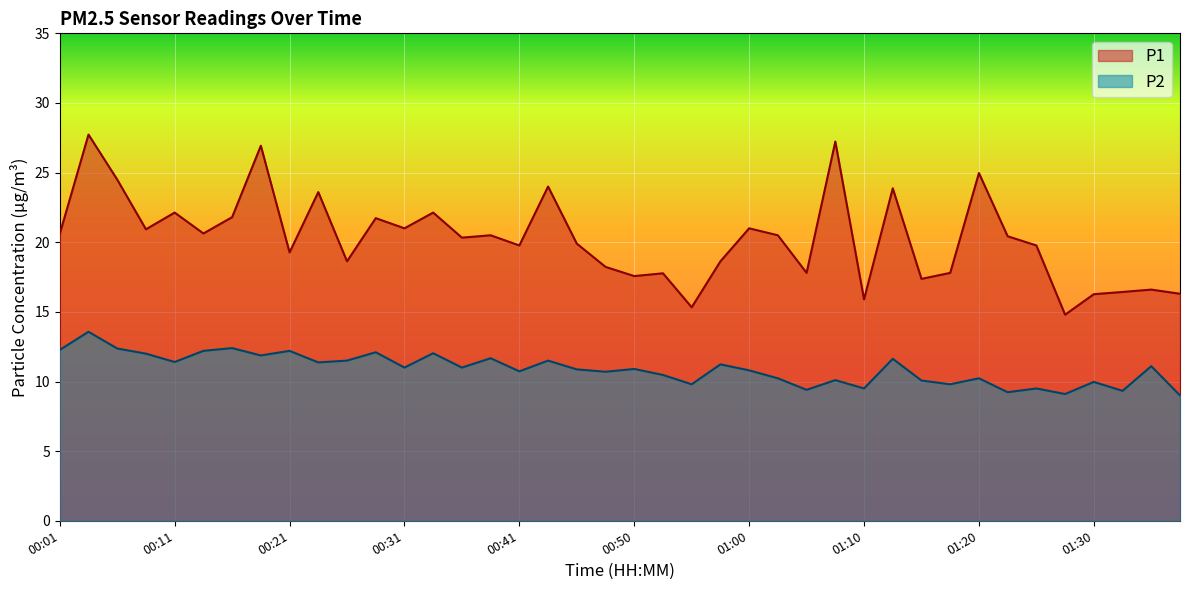

What is the label of the 6th point from the right?

01:25